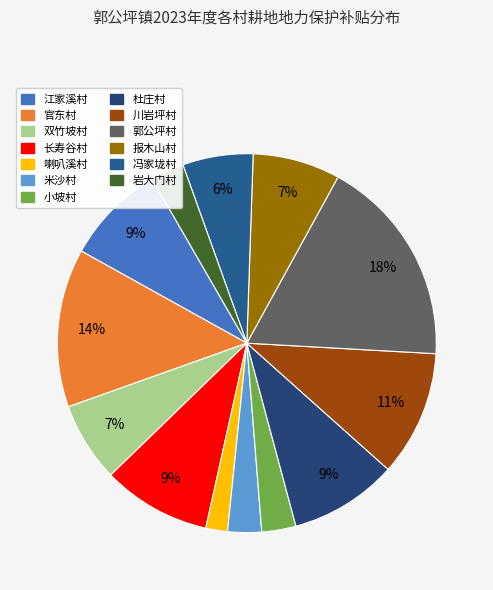

Between 双竹坡村 and 小坡村, which is larger?

双竹坡村